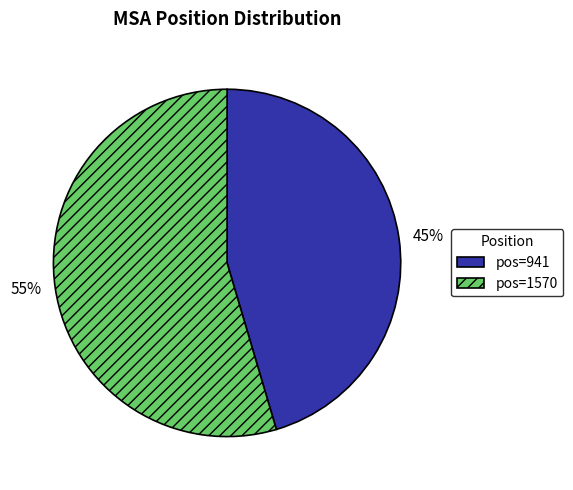

Which category accounts for the majority?

pos=1570